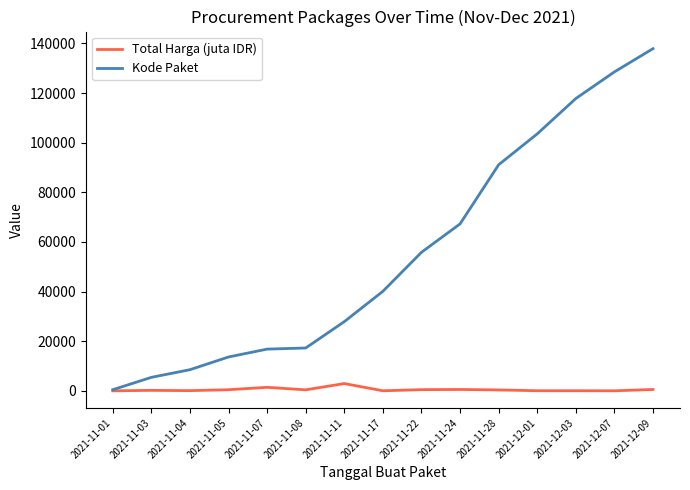

At which label does Kode Paket reach its peak?

2021-12-09